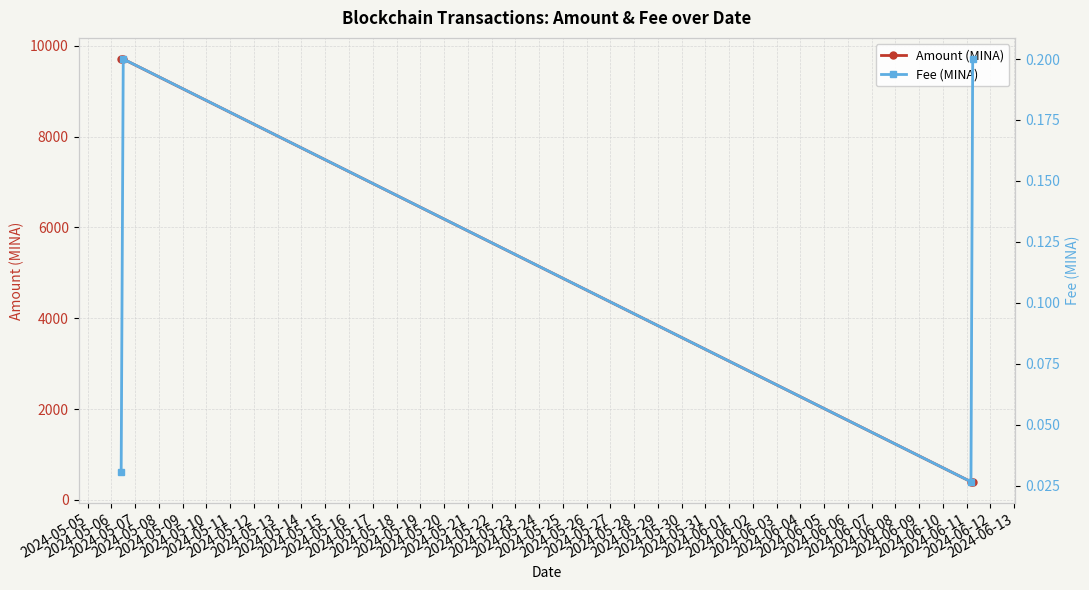

What is the value of the Amount (MINA) point at the 1st from the left?

9705.8